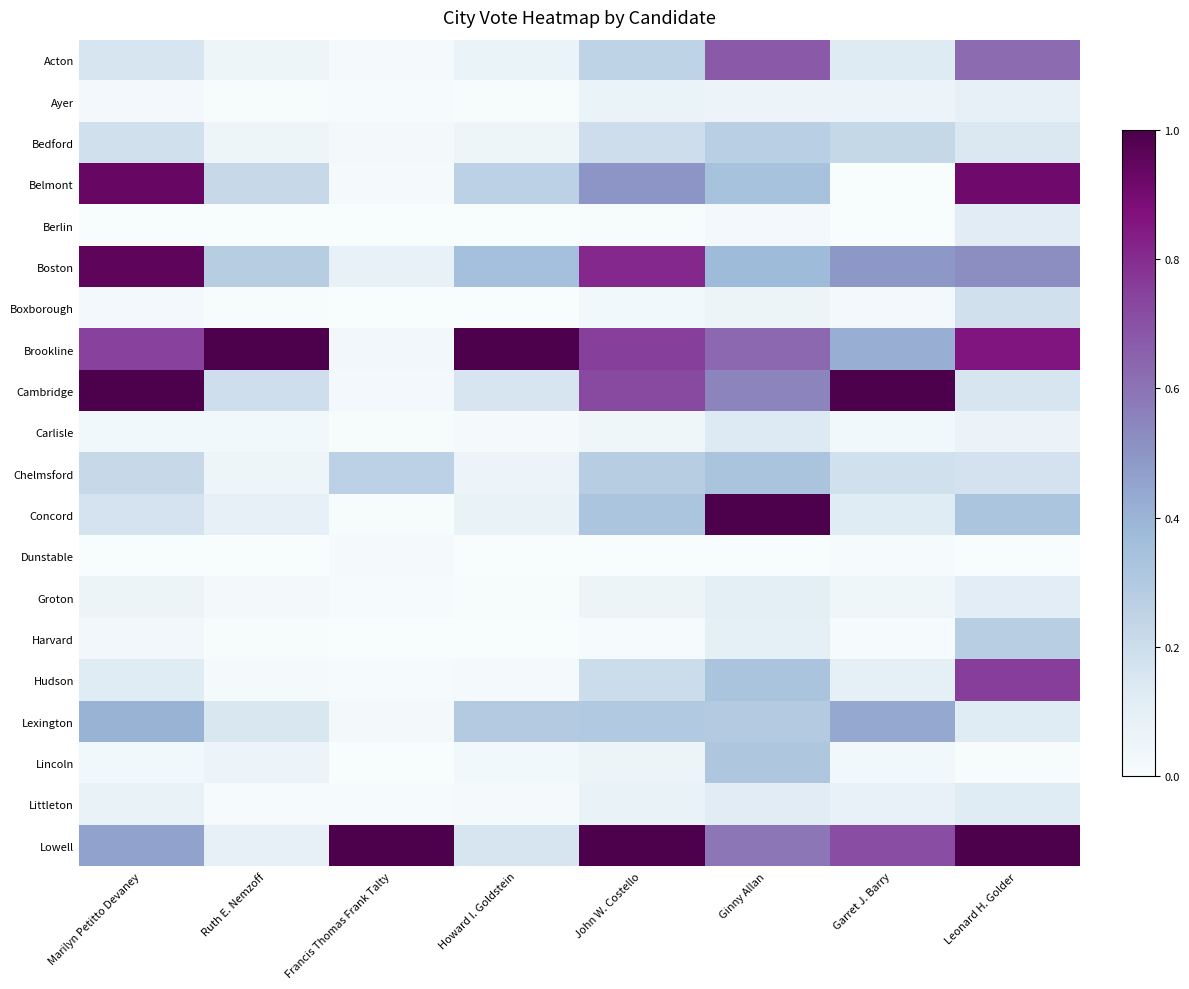

Rank the series at John W. Costello from highest to lowest value.

Lowell, Boston, Brookline, Cambridge, Belmont, Concord, Lexington, Chelmsford, Acton, Hudson, Bedford, Littleton, Ayer, Lincoln, Groton, Carlisle, Boxborough, Harvard, Berlin, Dunstable